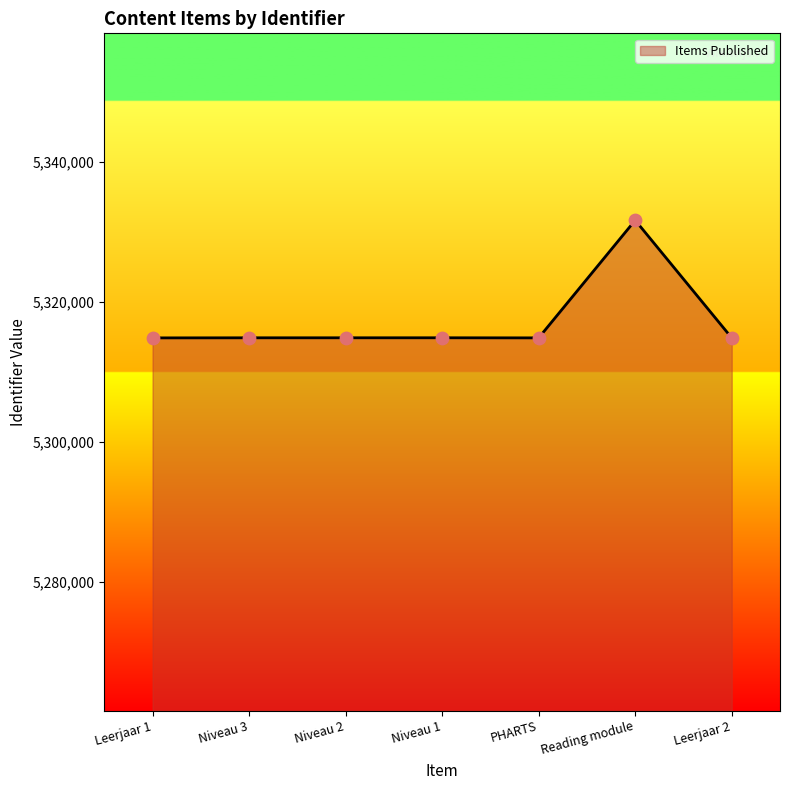

Approximately how many times larger is the value at Leerjaar 2 compared to Niveau 1?

1.0